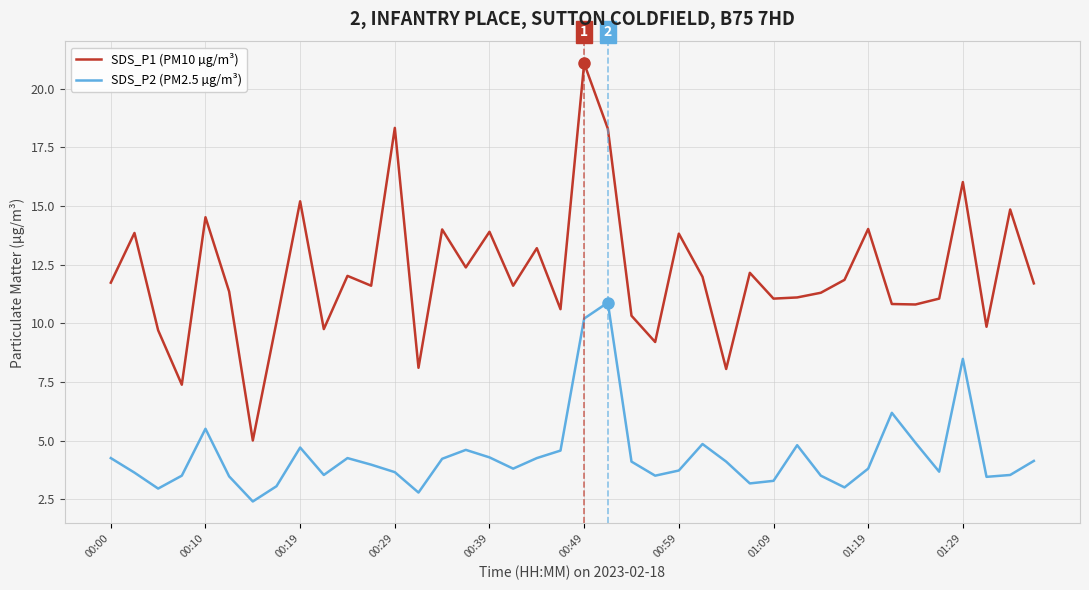

True or false: SDS_P1 (PM10 µg/m³) and SDS_P2 (PM2.5 µg/m³) cross at least once.

False